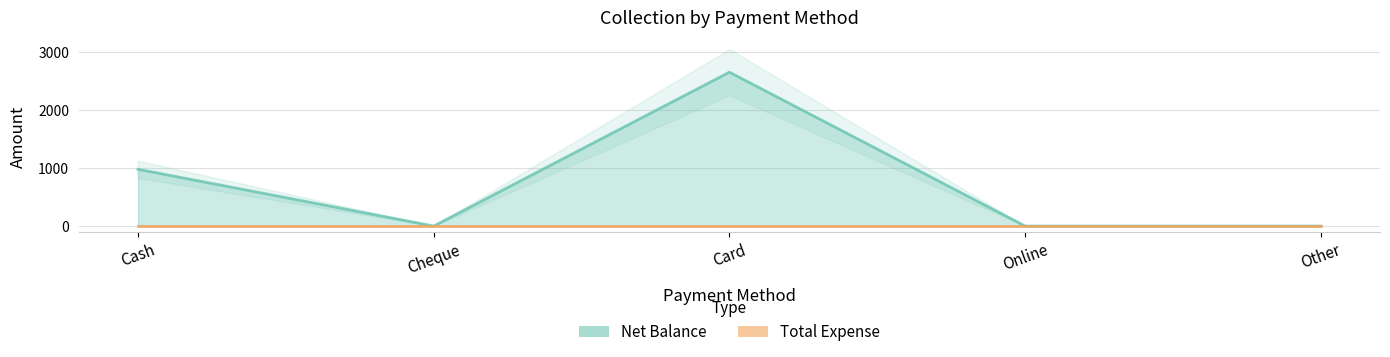

What is the difference between the maximum and second lowest values?

2655